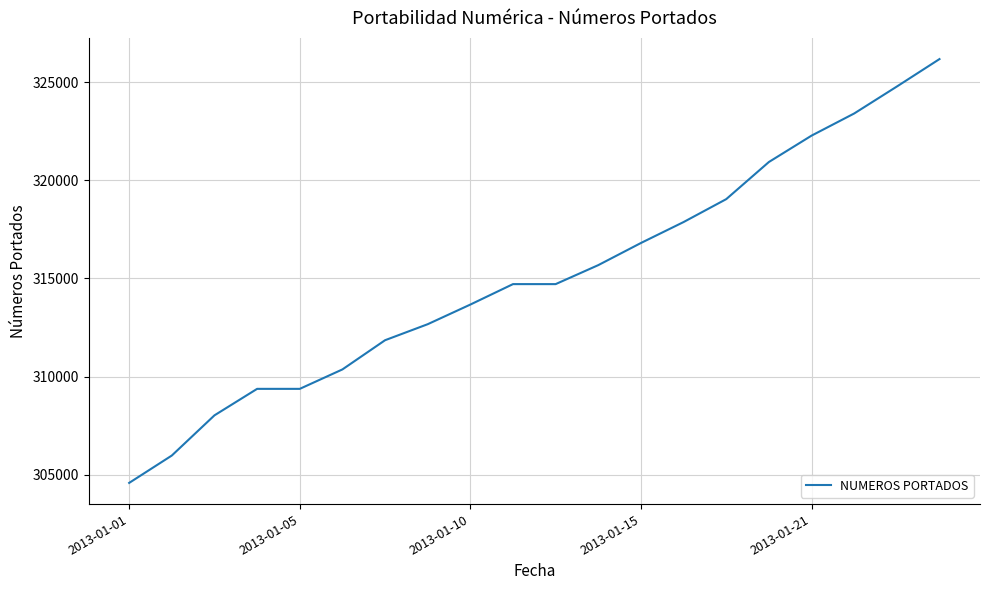

Is this an area chart (filled region under the line)?

No